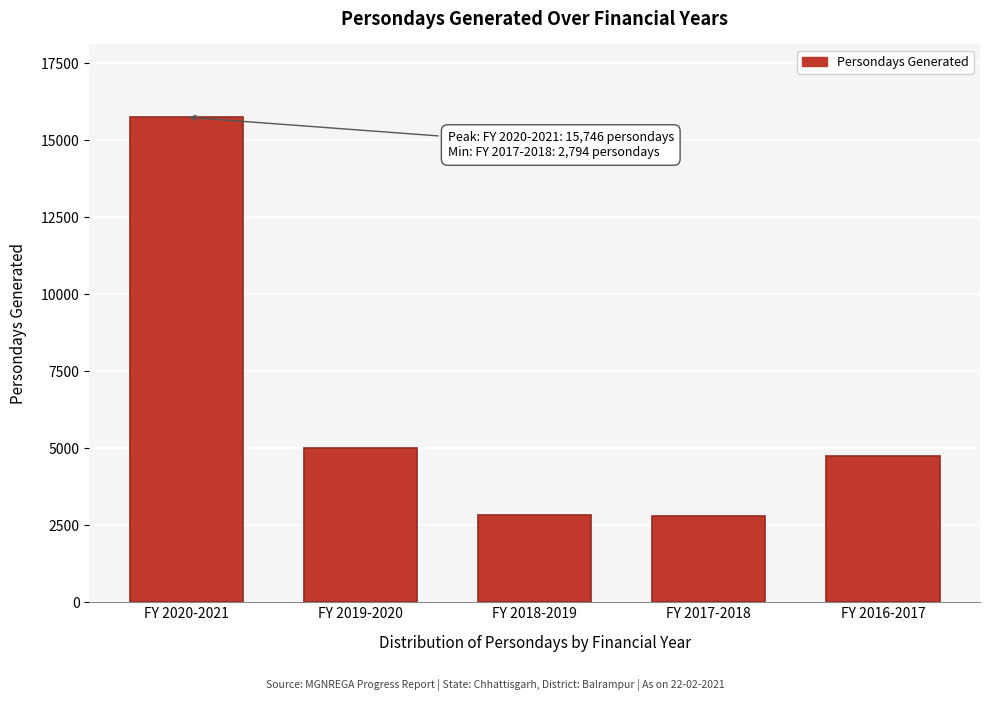

What is the average value?

6221